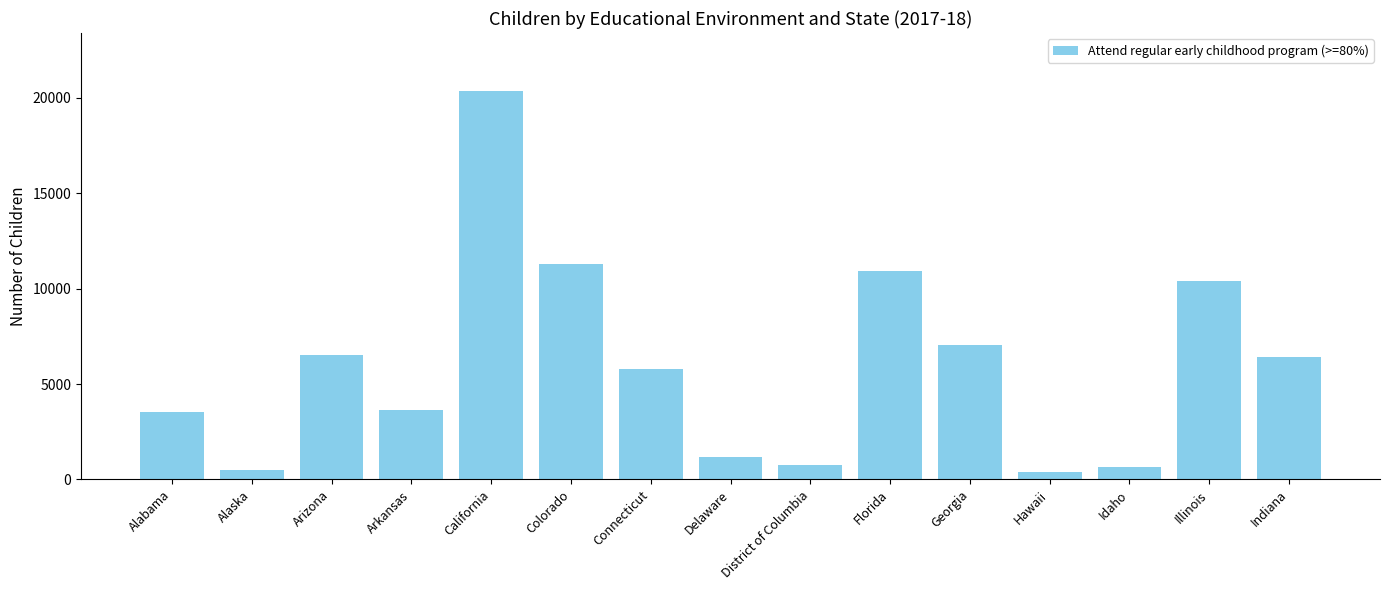

Count the number of data series in this chart.

1